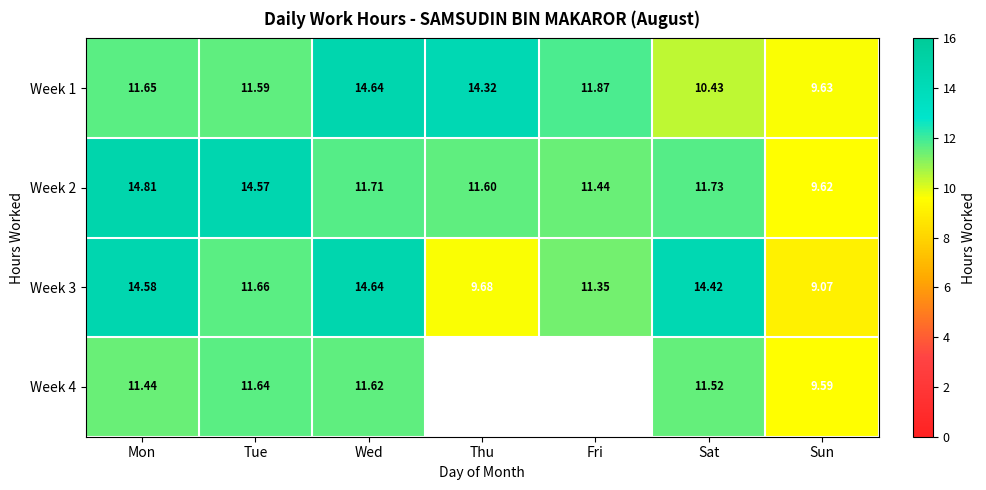

How many distinct data groups are displayed?

4